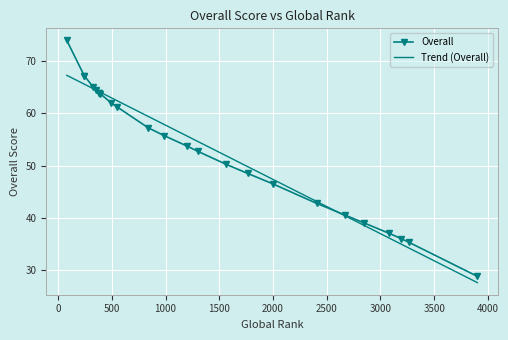

Between 549 and 394, which is larger?

394